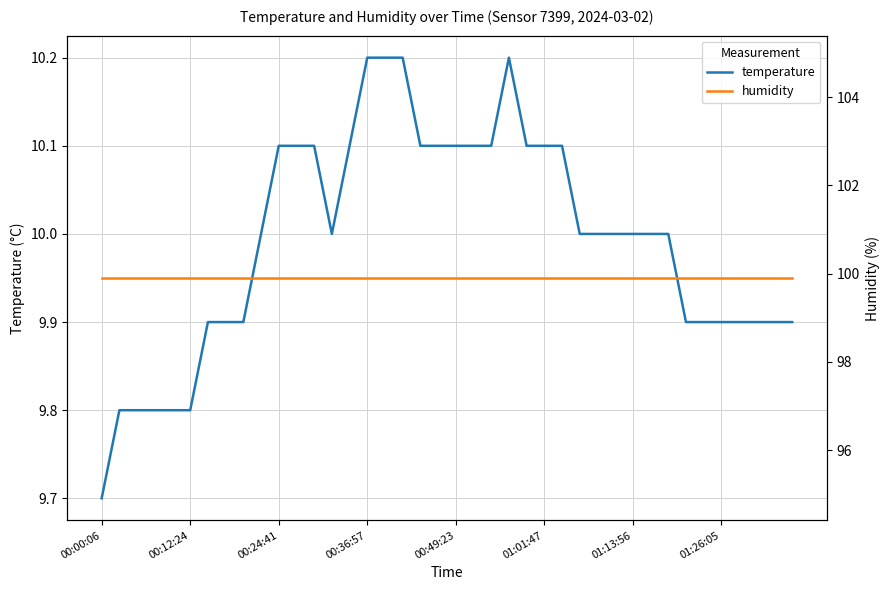

True or false: temperature and humidity cross at least once.

False